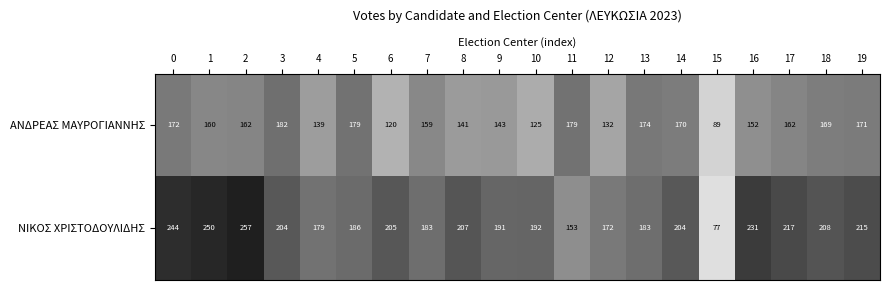

The ΑΝΔΡΕΑΣ ΜΑΥΡΟΓΙΑΝΝΗΣ series shows 143 at 9. True or false?

True